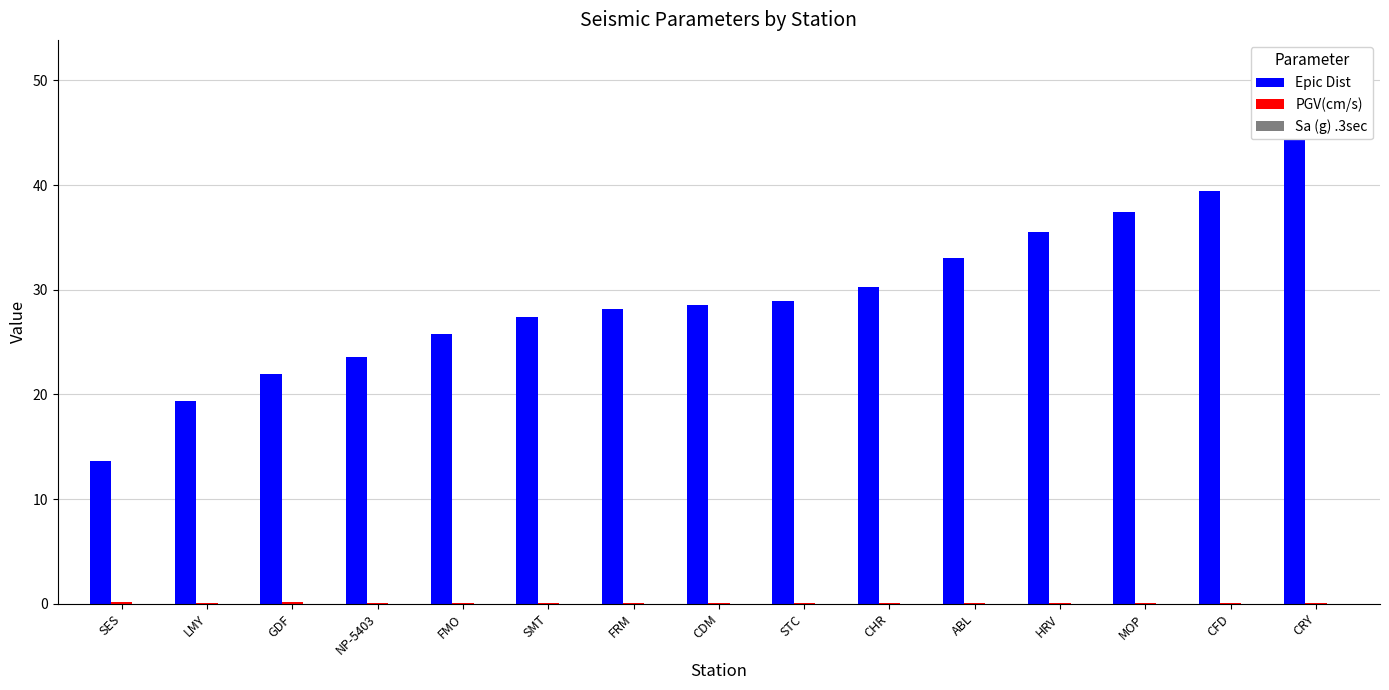

How many groups of bars are there?

15